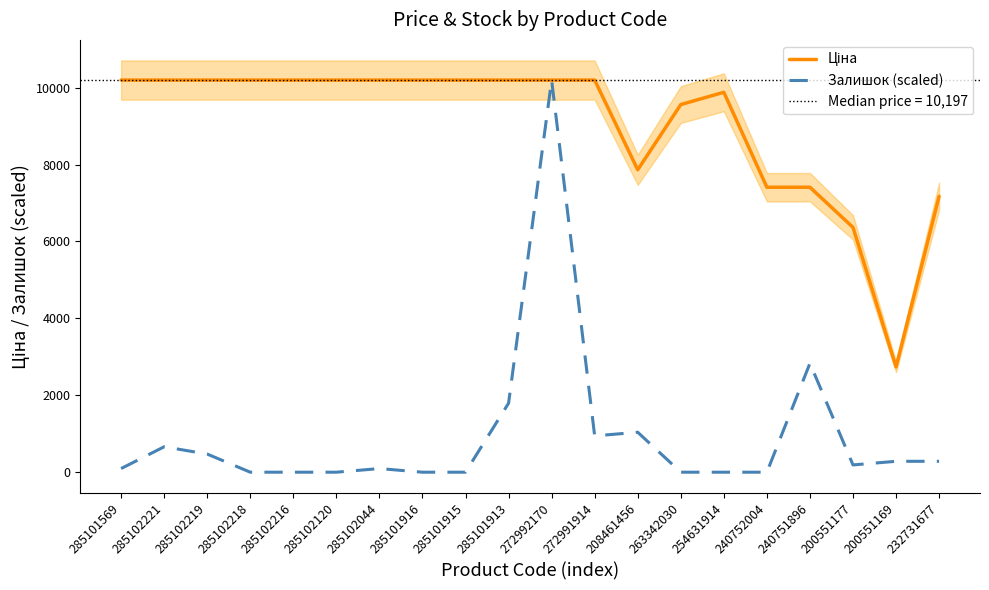

True or false: Залишок (scaled) and Ціна cross at least once.

False